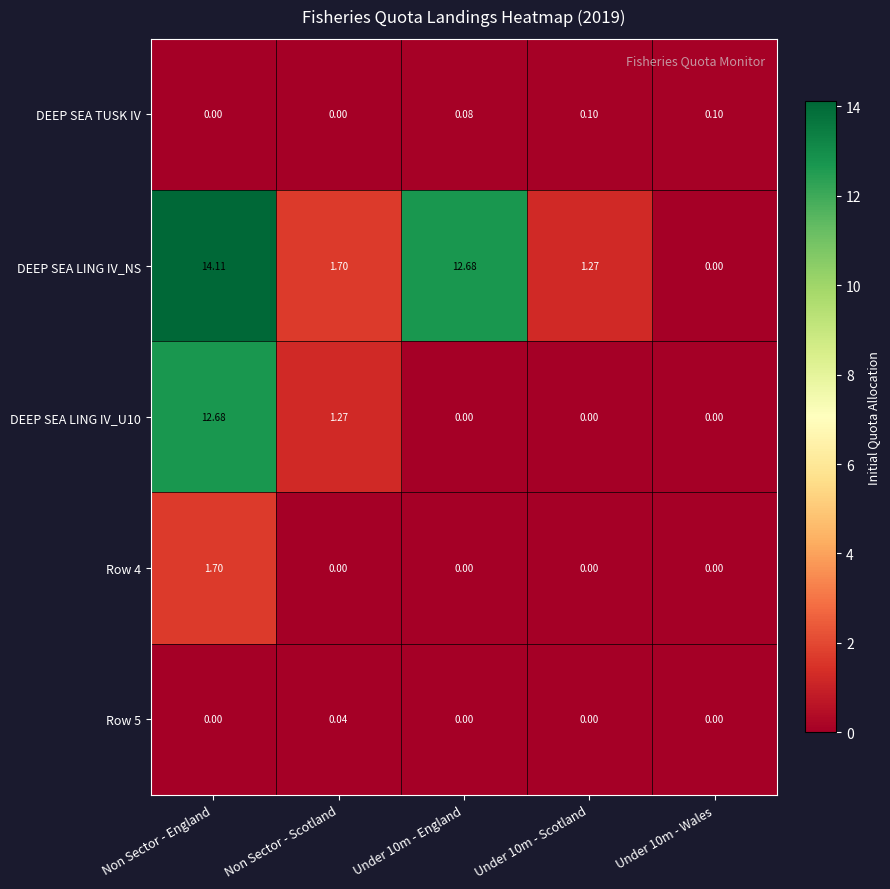

Which series has the largest total across all categories?

DEEP SEA LING IV_NS